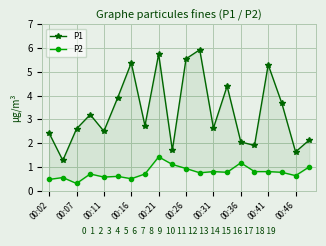

How many interior local valleys does the P1 series have?

7